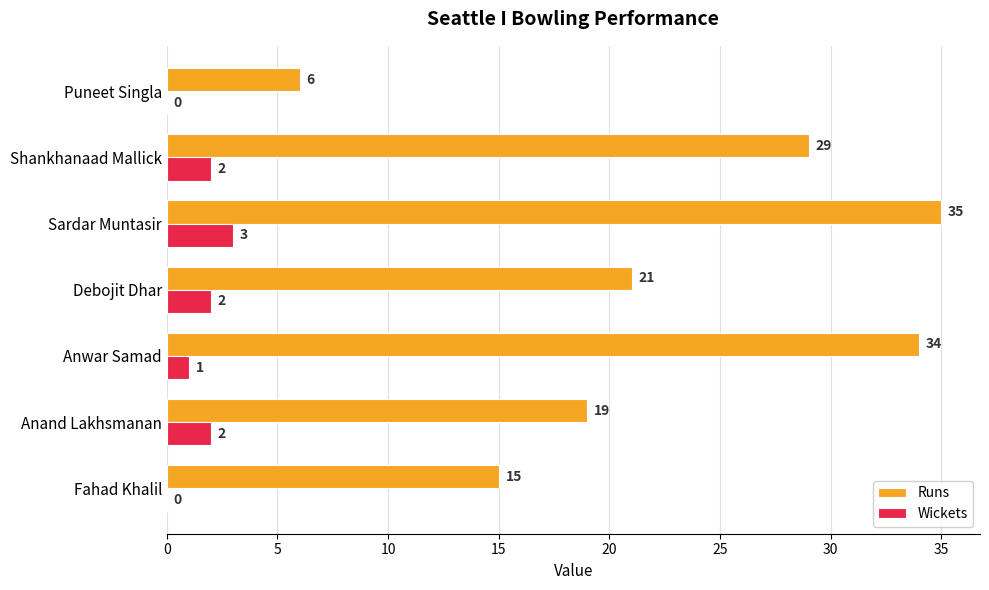

Where is Runs nearest to the value 20?

Anand Lakhsmanan